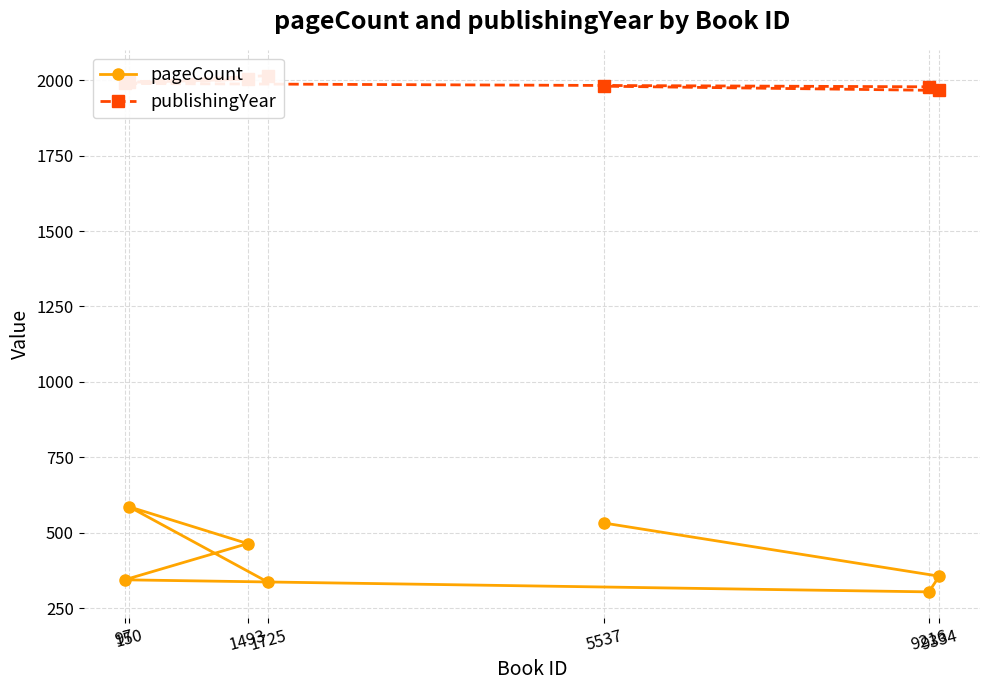

True or false: publishingYear and pageCount cross at least once.

False